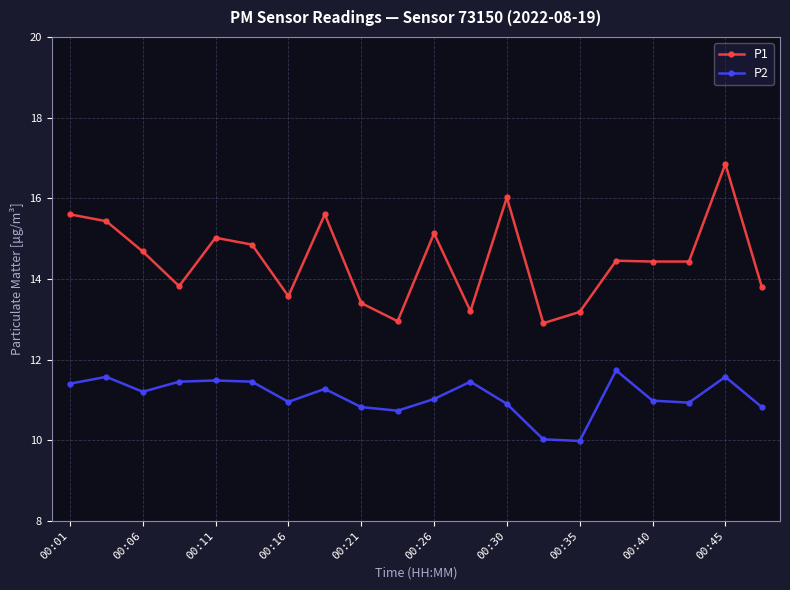

How many data points does each series have?

20